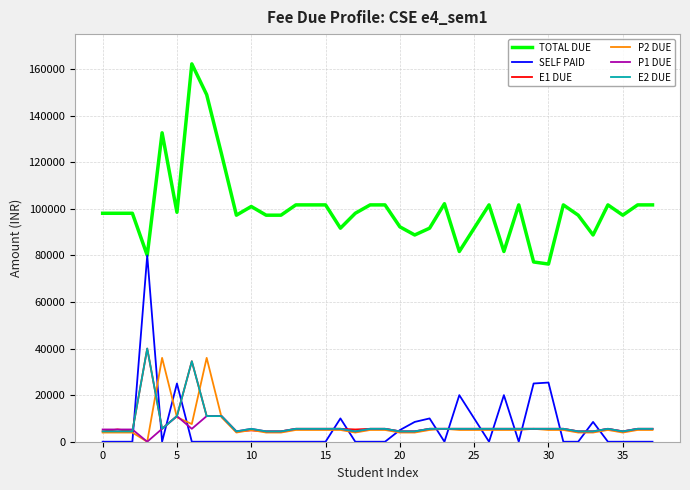

What is the difference between the maximum and minimum values in the P1 DUE series?

11000